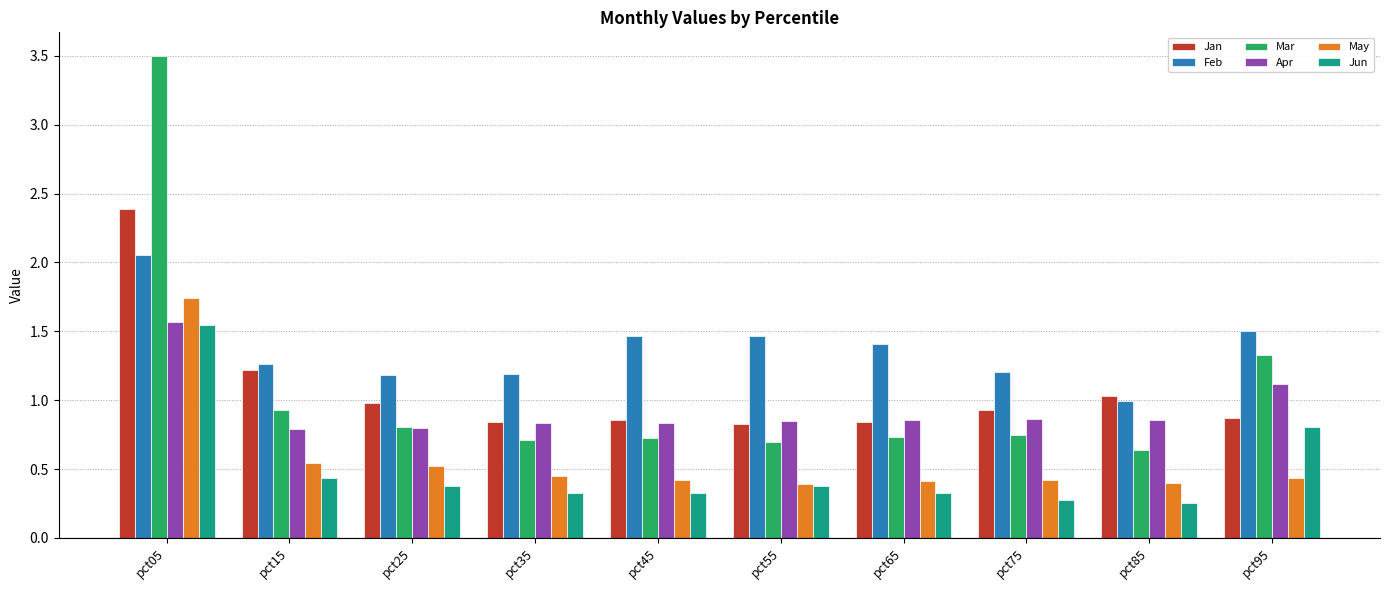

What is the average value of the Feb series?

1.4